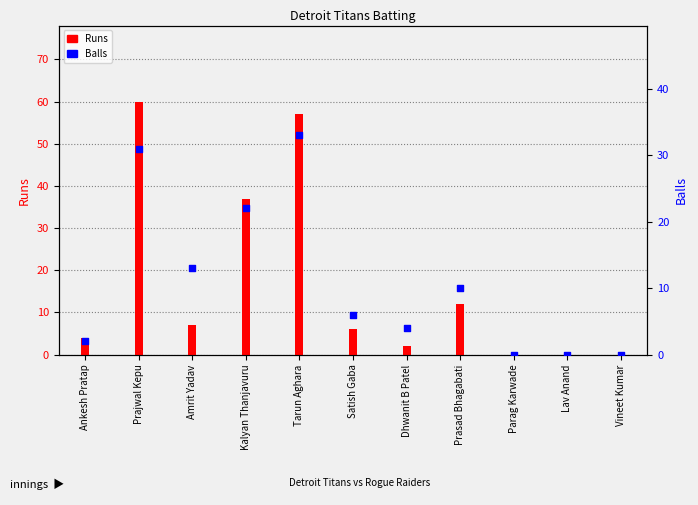

What are all the series names shown in the legend?

Runs, Balls